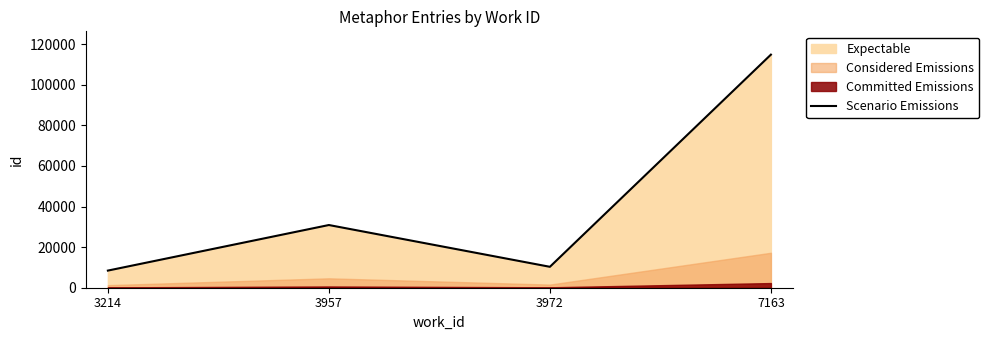

What is the value of the 3rd point from the left?

10311